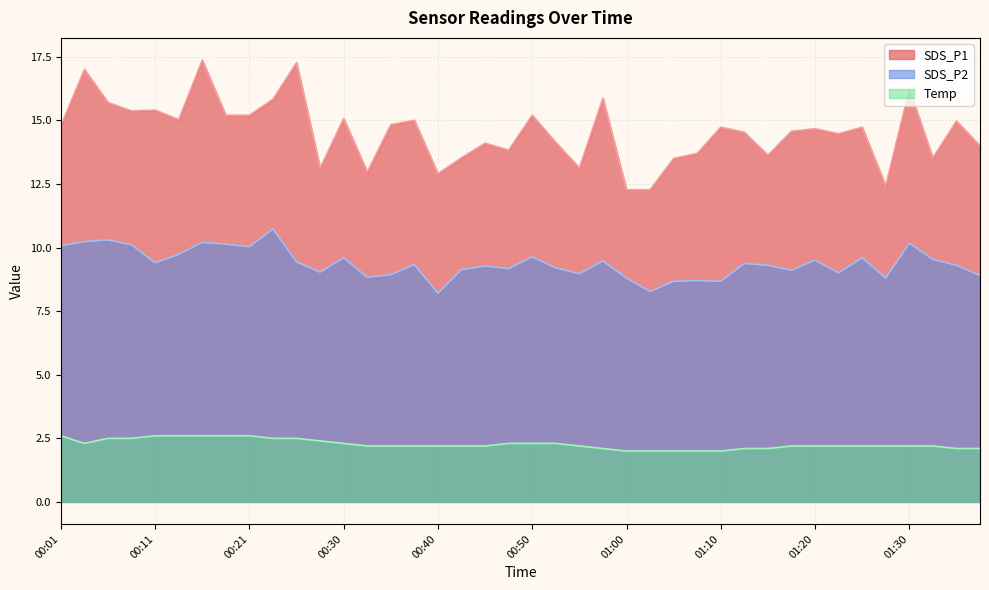

What is the spread (max minus min) of values at 01:32?

11.3